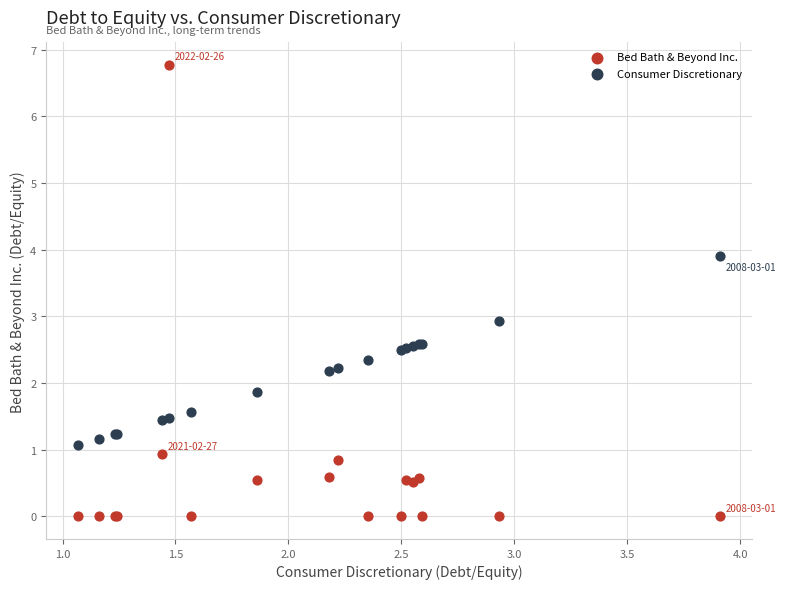

Which series reaches the maximum Y coordinate?

Bed Bath & Beyond Inc.